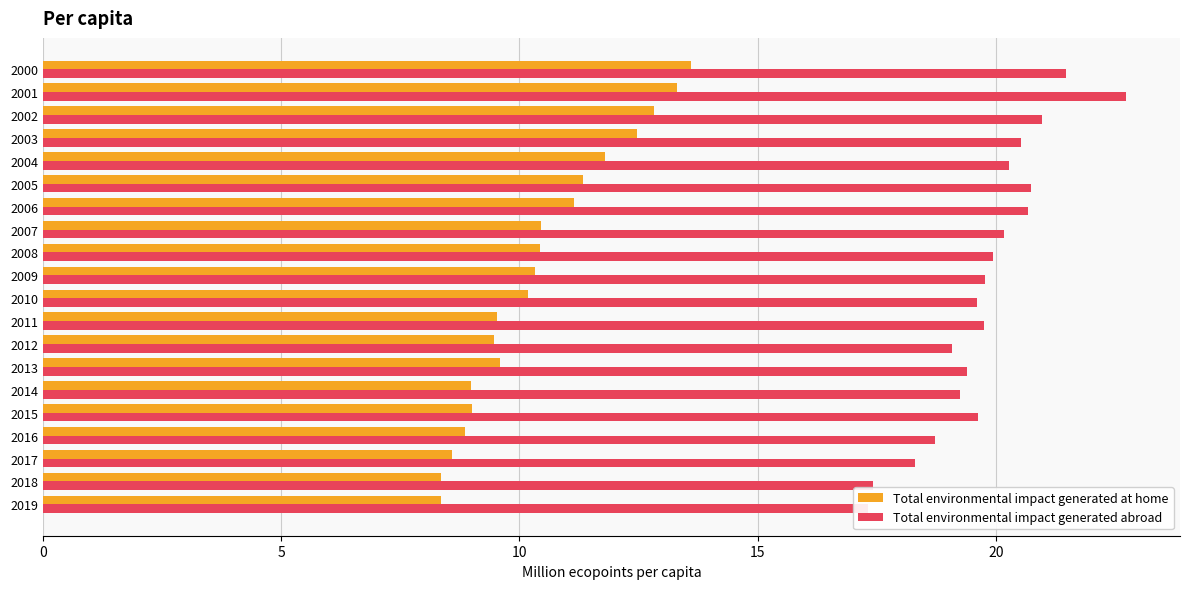

Count the number of categories in the chart.

20